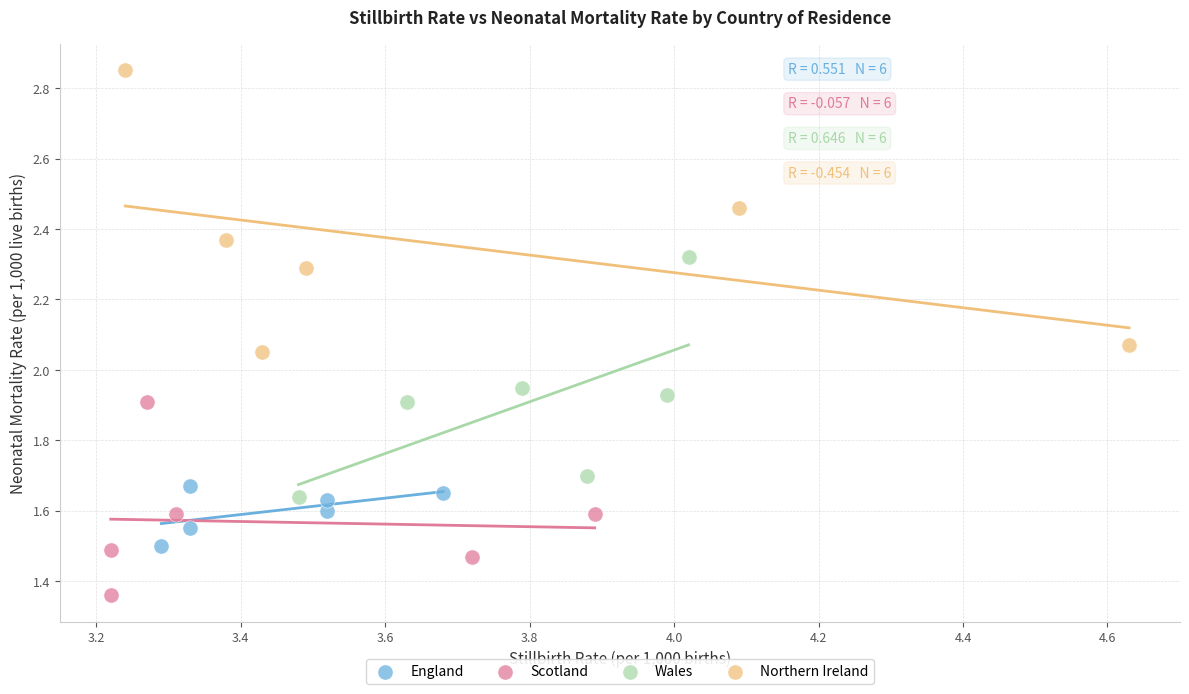

Which series reaches the maximum Y coordinate?

Northern Ireland